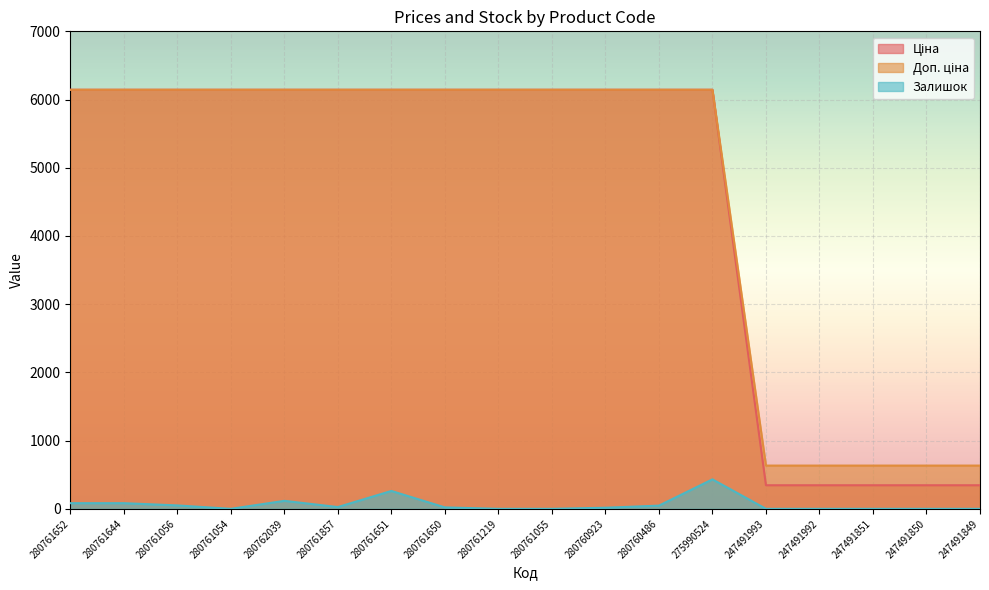

List the labels in order of Залишок value, largest first.

275990524, 280761651, 280762039, 280761652, 280761644, 280761056, 280760486, 280761857, 280761650, 280760923, 280761054, 280761219, 280761055, 247491993, 247491992, 247491851, 247491850, 247491849